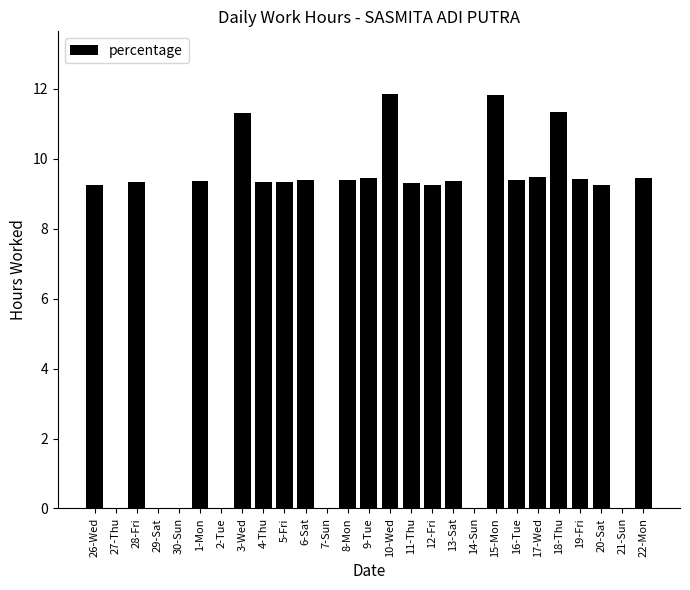

Which has a higher value, 16-Tue or 7-Sun?

16-Tue